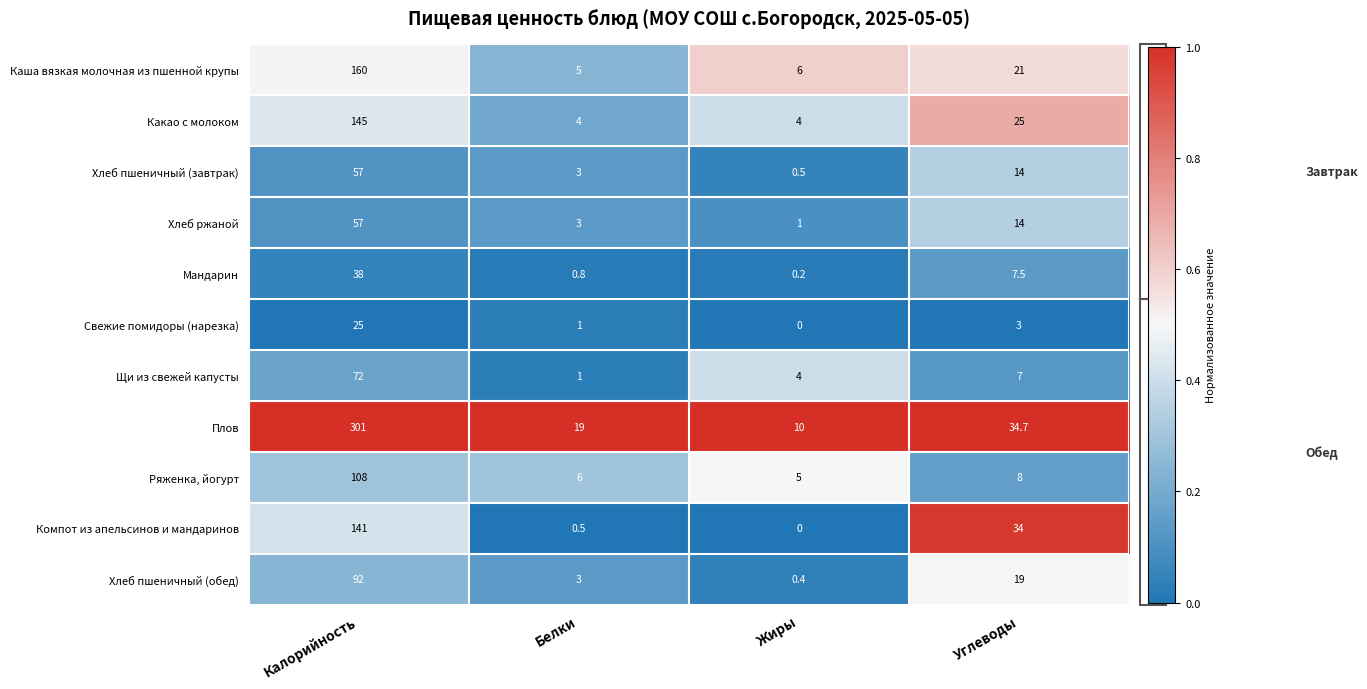

Count the number of categories in the chart.

4